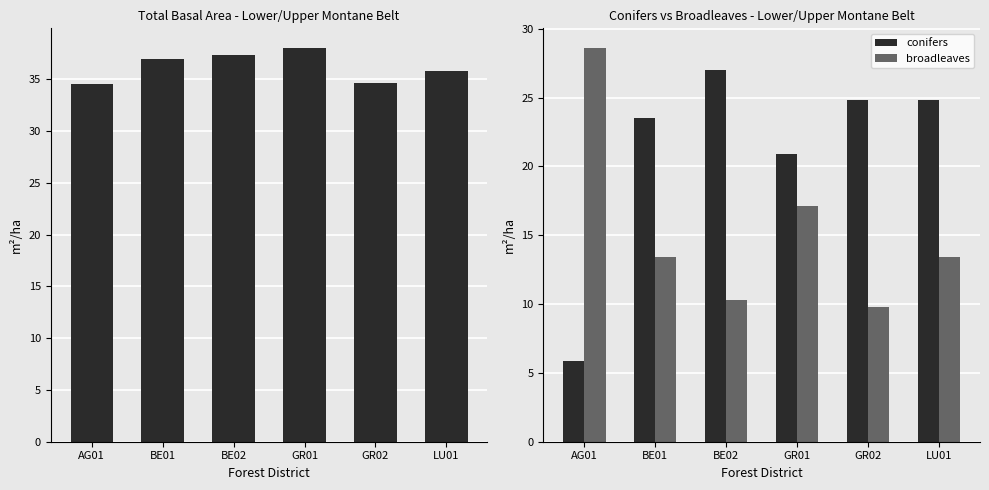

Where is broadleaves nearest to the value 19?

GR01